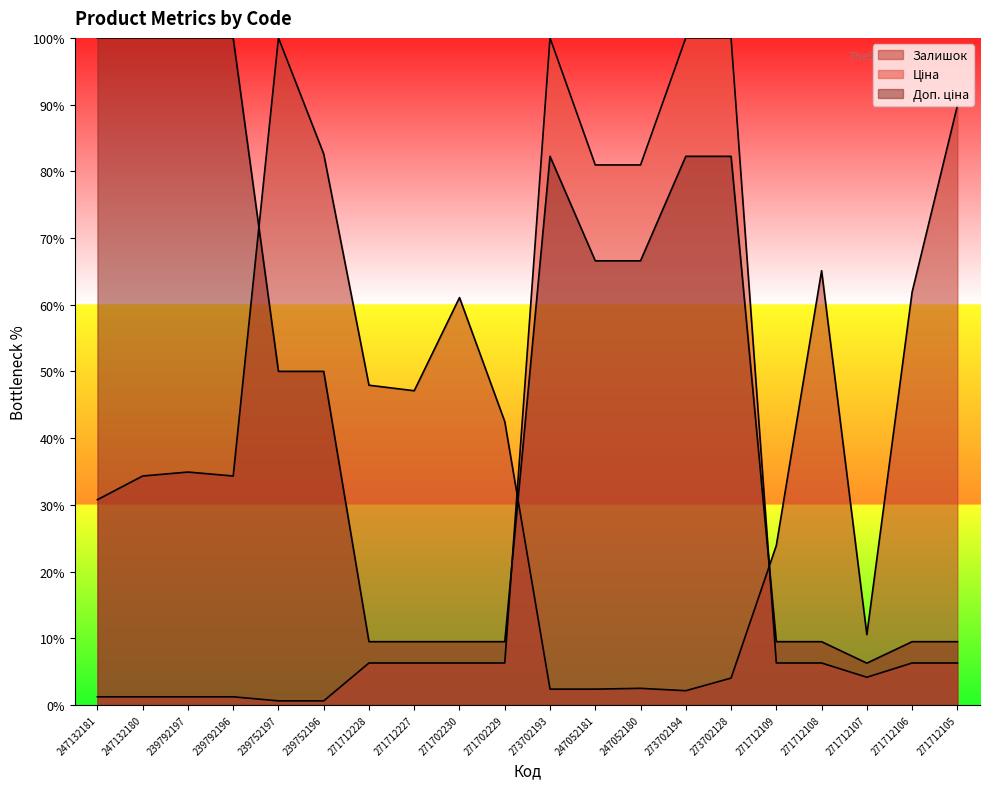

Rank the series at 273702128 from highest to lowest value.

Ціна, Доп. ціна, Залишок